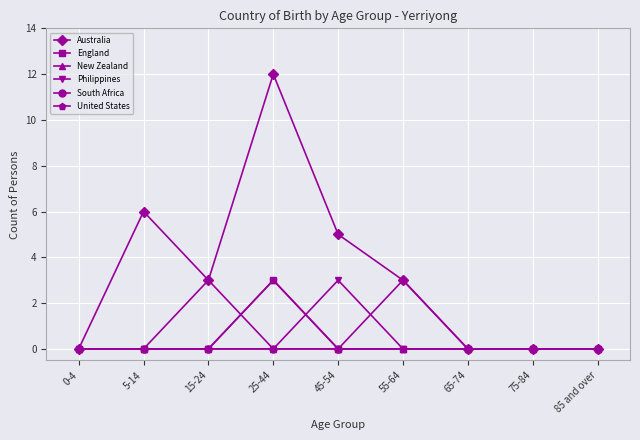

Is it true that Philippines equals 0 at 55-64?

True